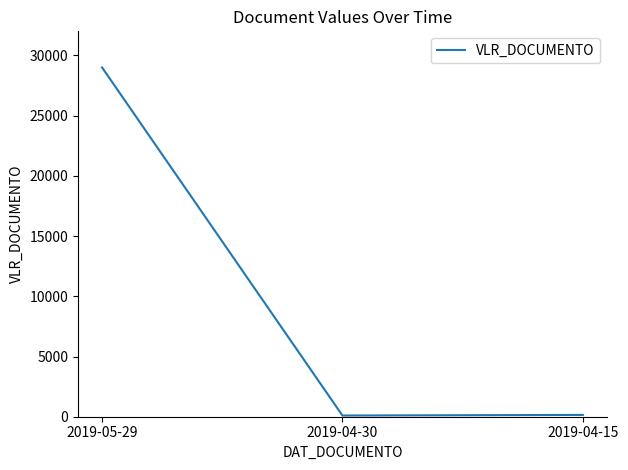

Is it true that the value at 2019-05-29 is 10077.7?

False